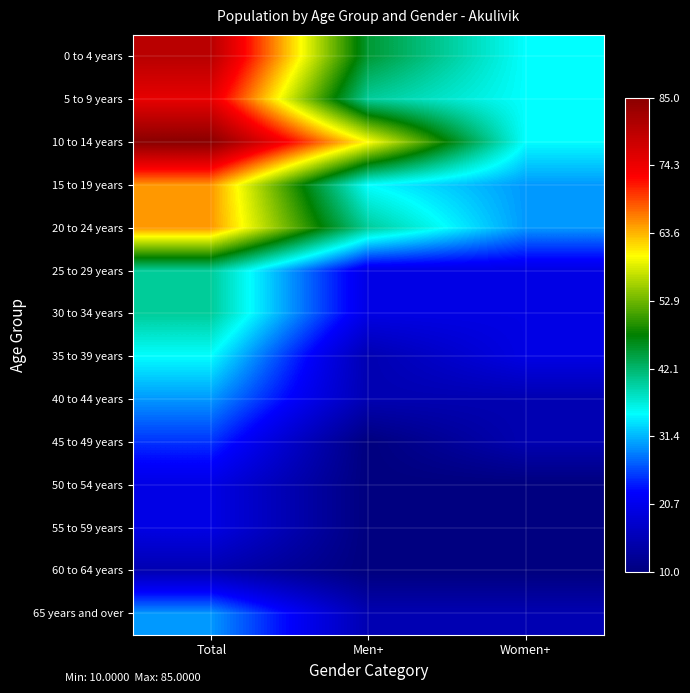

Which category has the lowest value across all series?

Men+